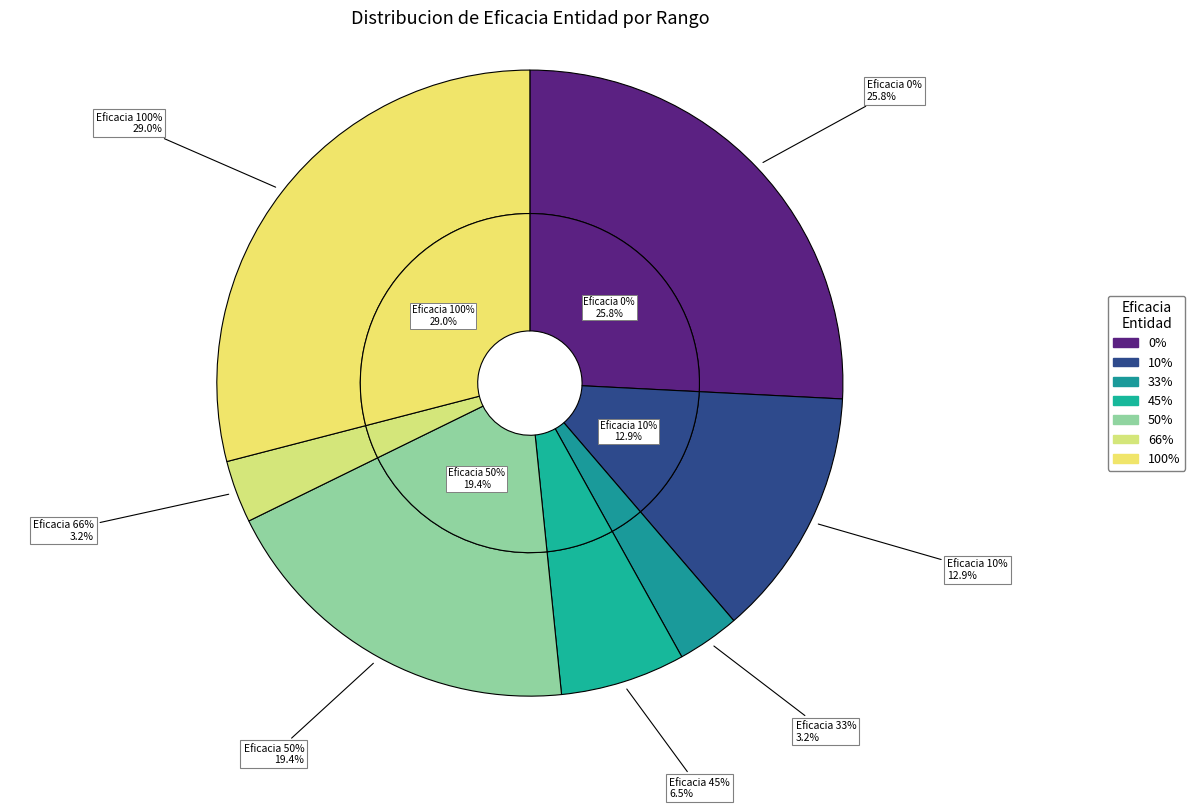

Is it true that 0 (Fila 25) is 1% of the pie?

False